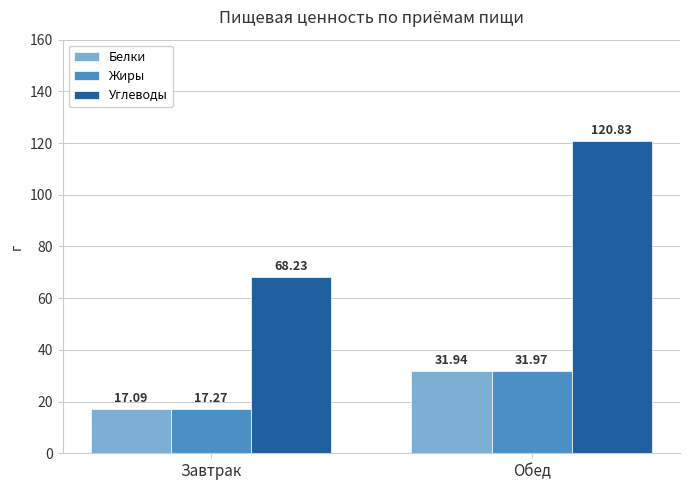

What is the difference between the highest and lowest values at Обед?

88.9